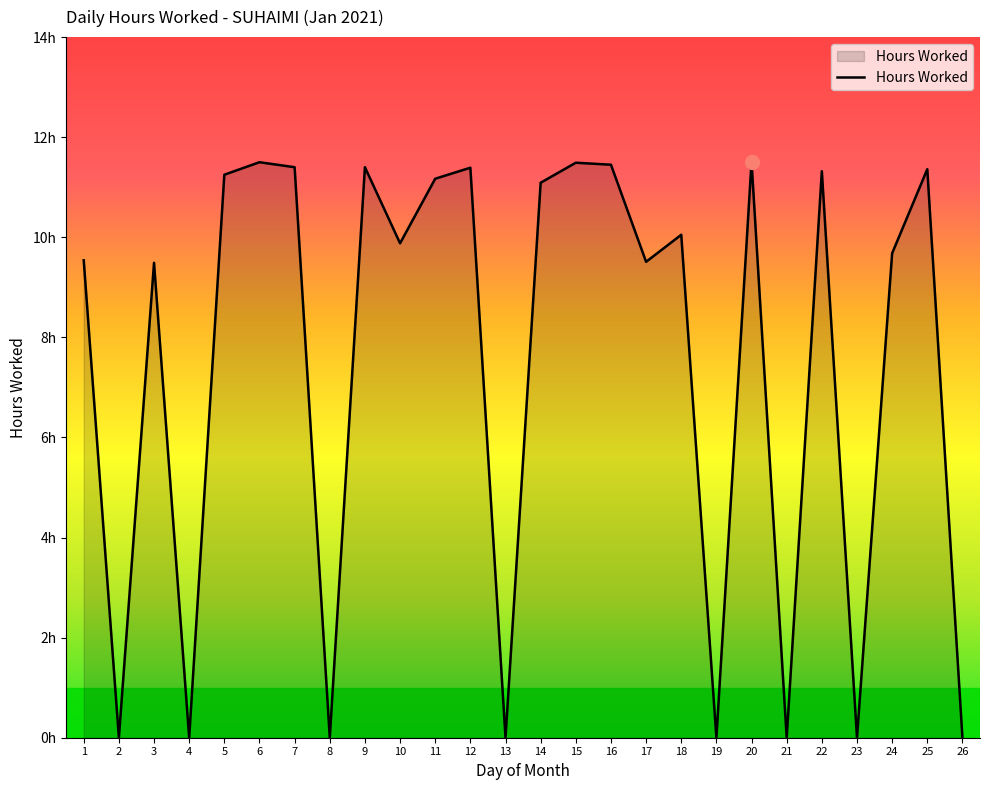

Where is the data nearest to the value 5?

3